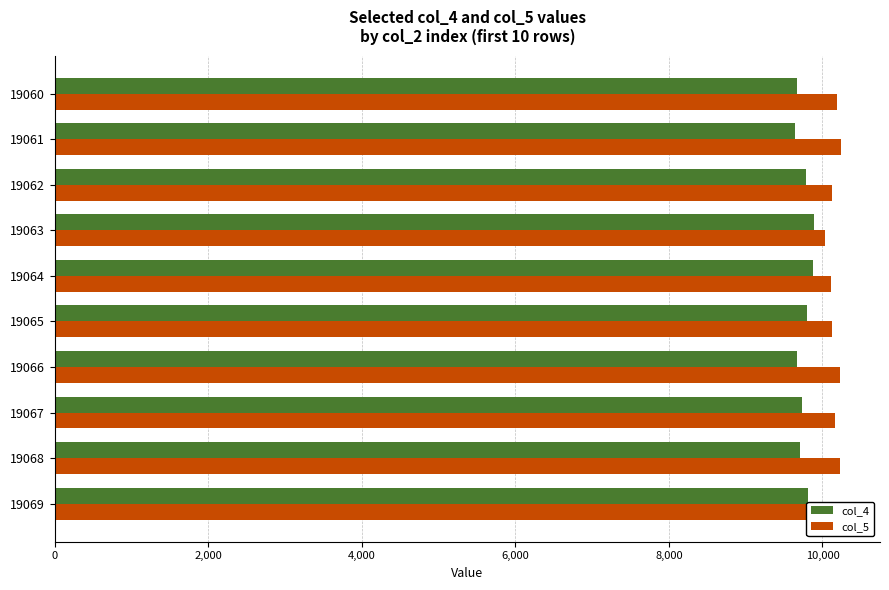

Rank the series by their maximum value, from lowest to highest.

col_4, col_5